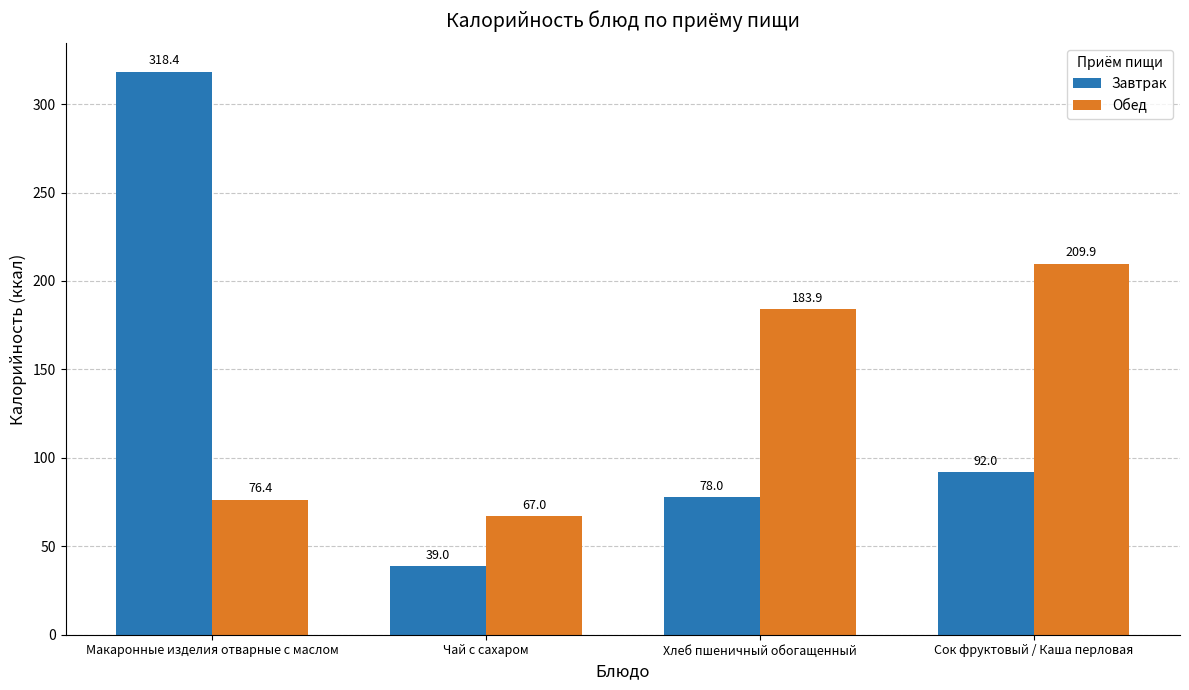

Is the value of Завтрак at Сок фруктовый / Каша перловая greater than the value of Обед at Хлеб пшеничный обогащенный?

No